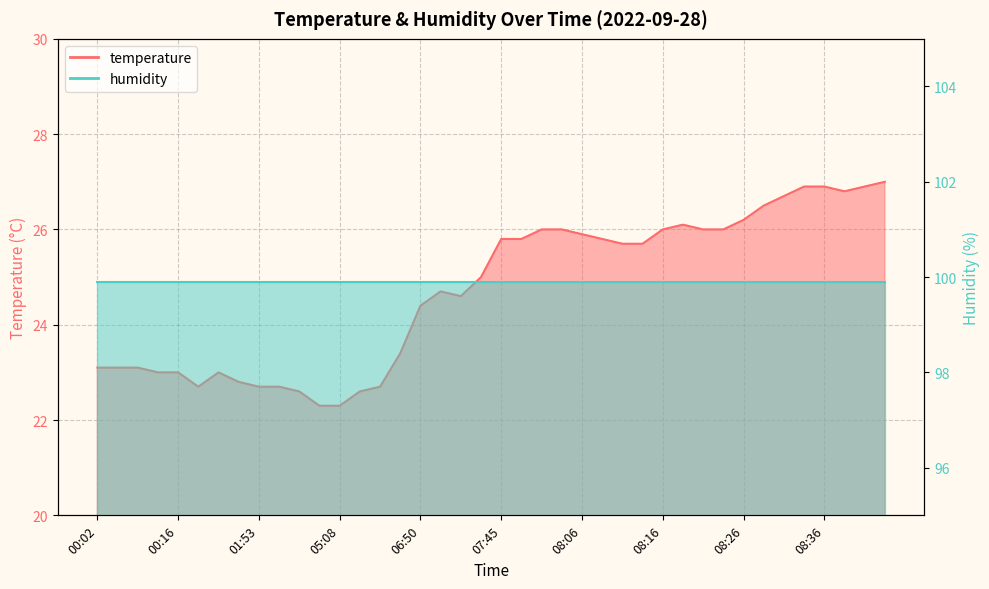

Reading left to right, transcribe all the data shown in this chart.

00:02=23.1	00:05=23.1	00:07=23.1	00:10=23.0	00:16=23.0	00:31=22.7	01:35=23.0	01:51=22.8	01:53=22.7	02:02=22.7	02:11=22.6	05:05=22.3	05:08=22.3	05:26=22.6	05:36=22.7	06:07=23.4	06:50=24.4	06:56=24.7	06:59=24.6	07:11=25.0	07:45=25.8	07:55=25.8	08:01=26.0	08:03=26.0	08:06=25.9	08:08=25.8	08:11=25.7	08:13=25.7	08:16=26.0	08:18=26.1	08:21=26.0	08:23=26.0	08:26=26.2	08:29=26.5	08:31=26.7	08:34=26.9	08:36=26.9	08:39=26.8	08:42=26.9	08:57=27.0